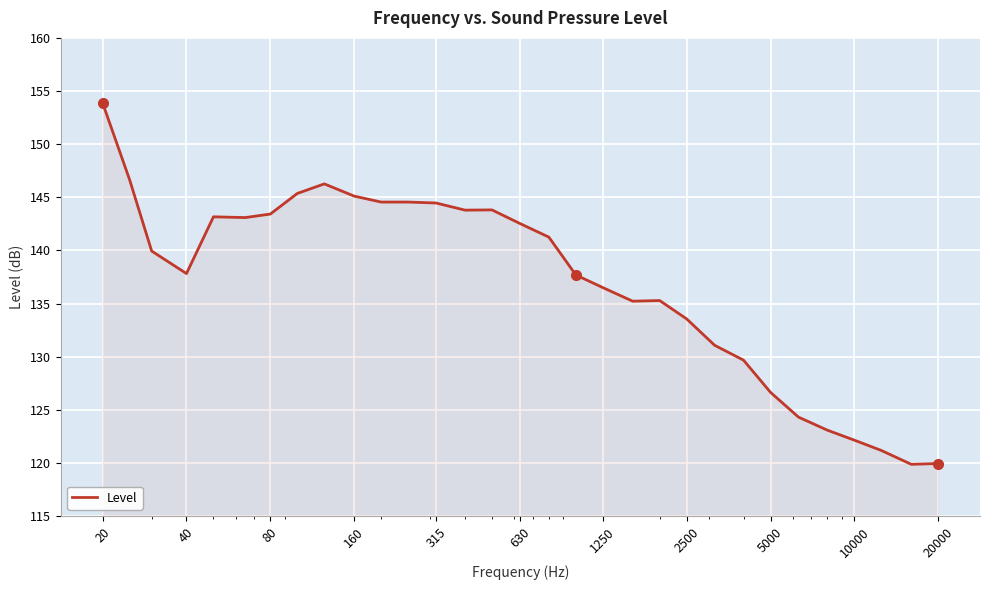

What is the difference between the maximum and minimum values?

34.0